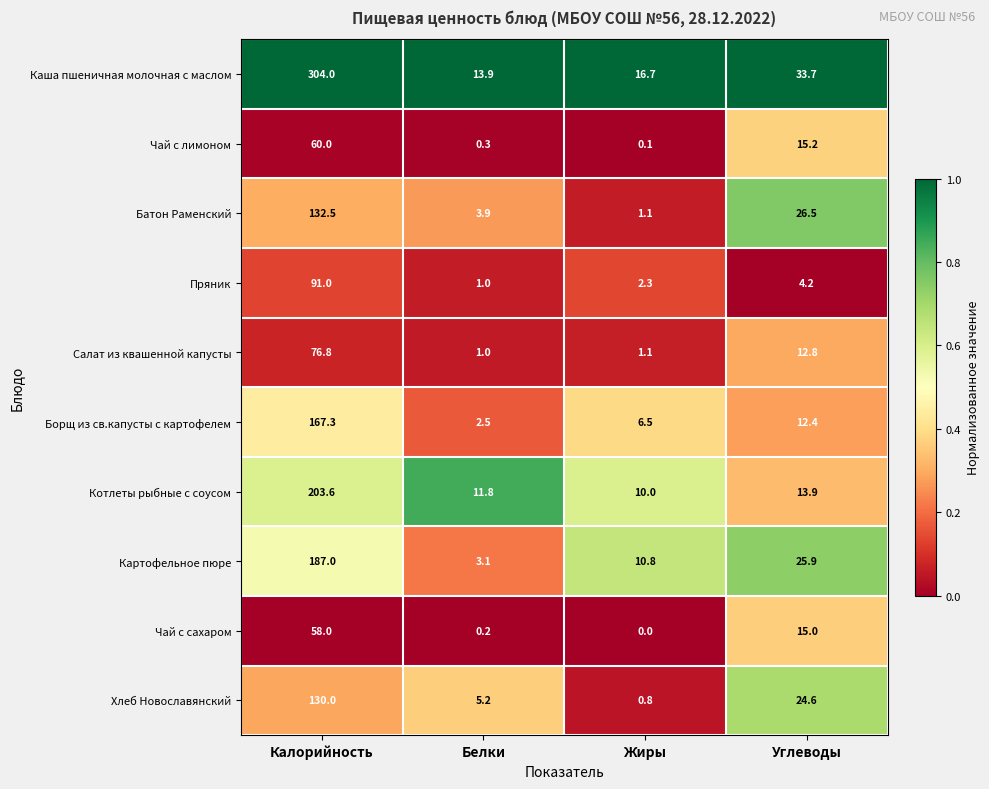

True or false: Батон Раменский has a value of 0.4 at Жиры.

False